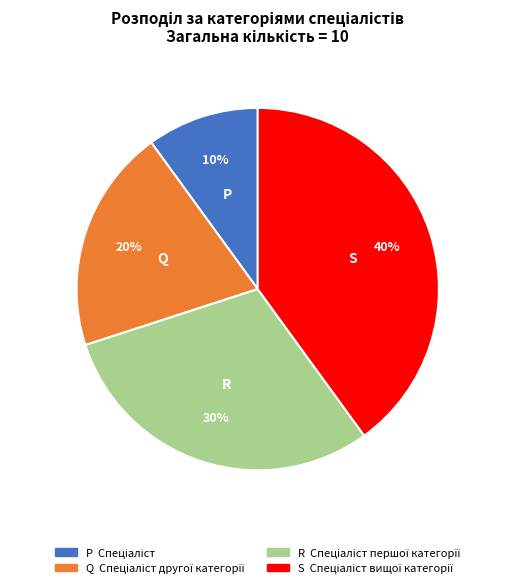

Is there a majority slice in this chart?

No